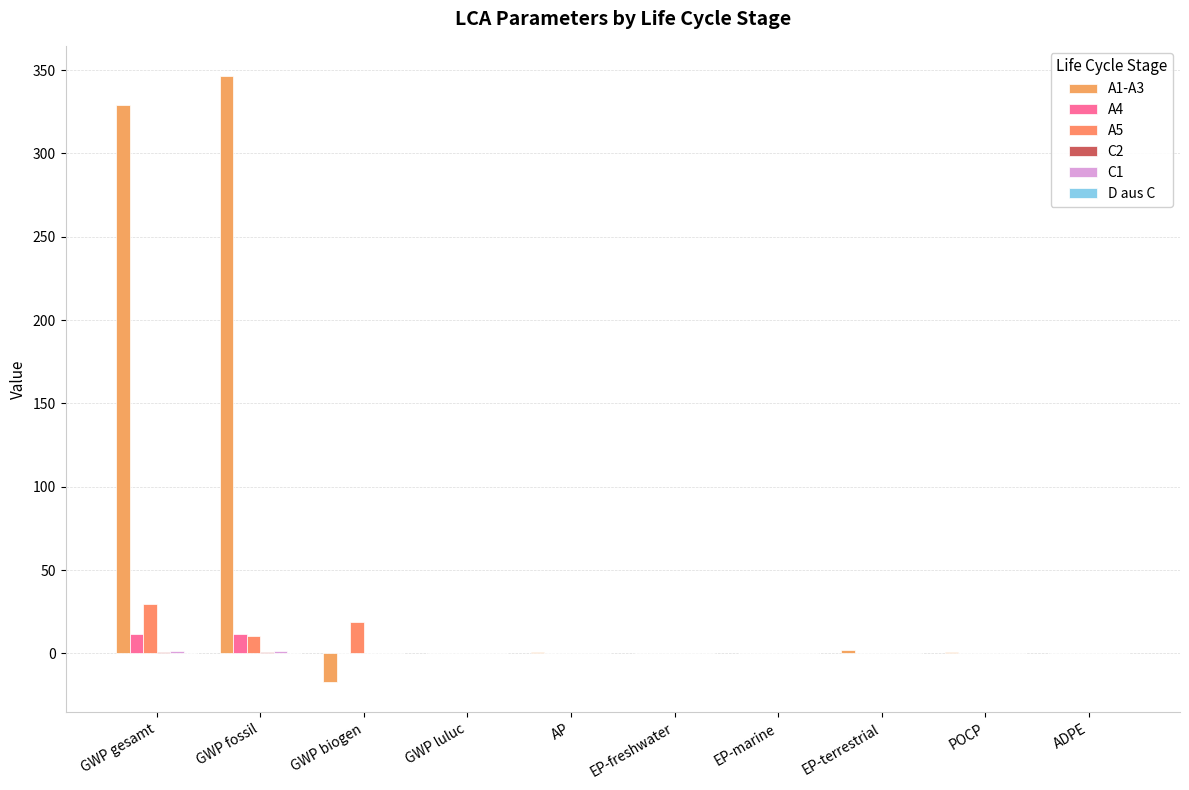

Which series changed the most between GWP fossil and GWP luluc?

A1-A3